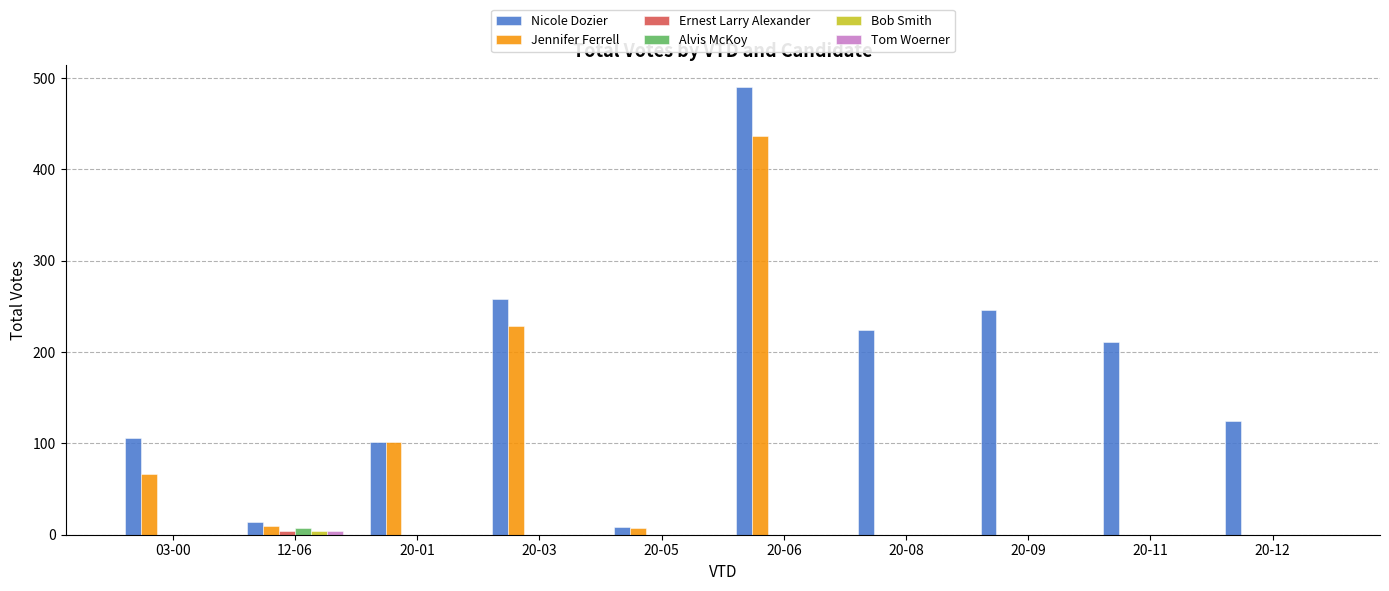

At which label is Jennifer Ferrell closest to 218?

20-03